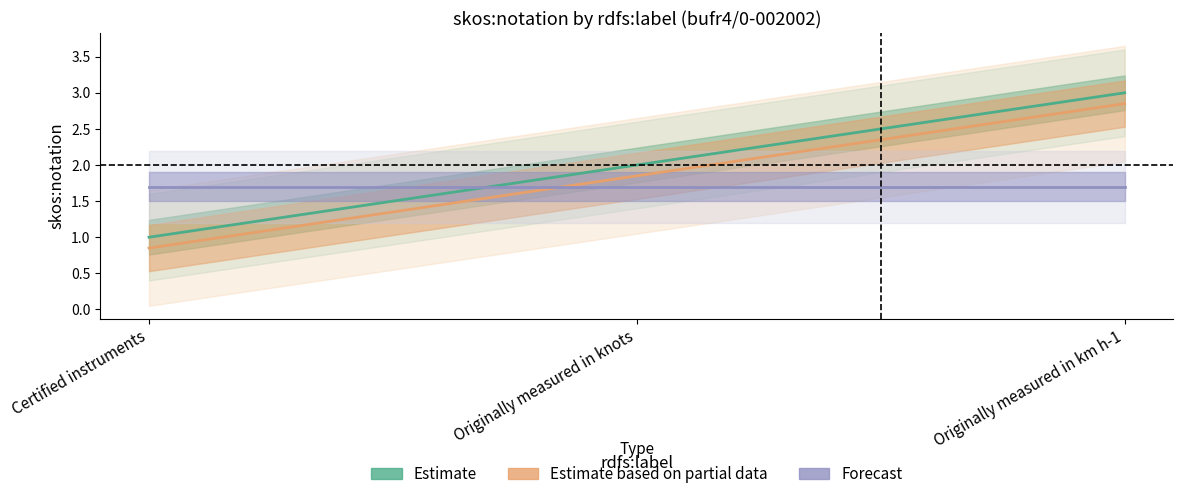

The value of Forecast at Originally measured in km h-1 is 2.3. True or false?

False